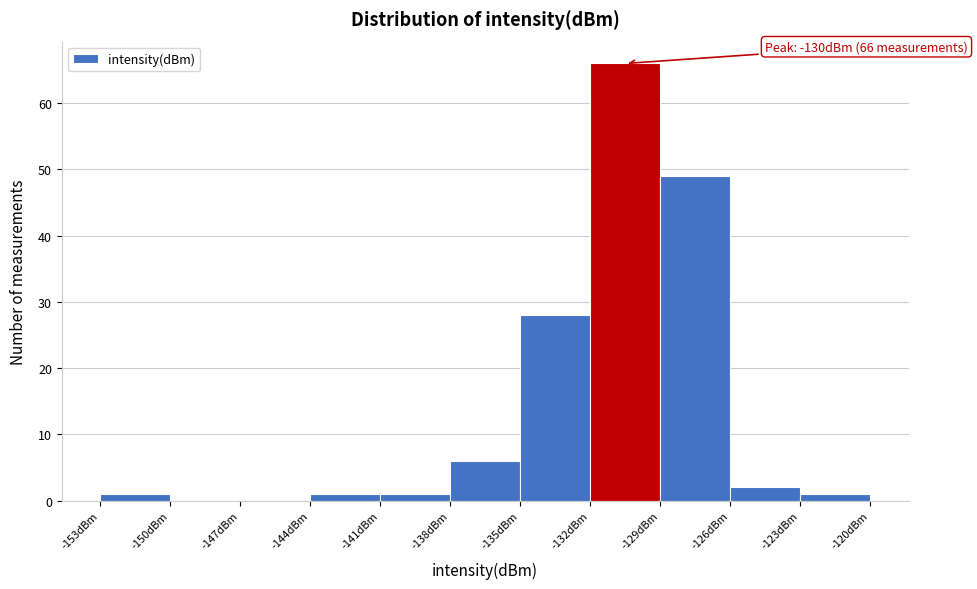

Over which range of the x-axis is the bar tallest?

-132 to -129